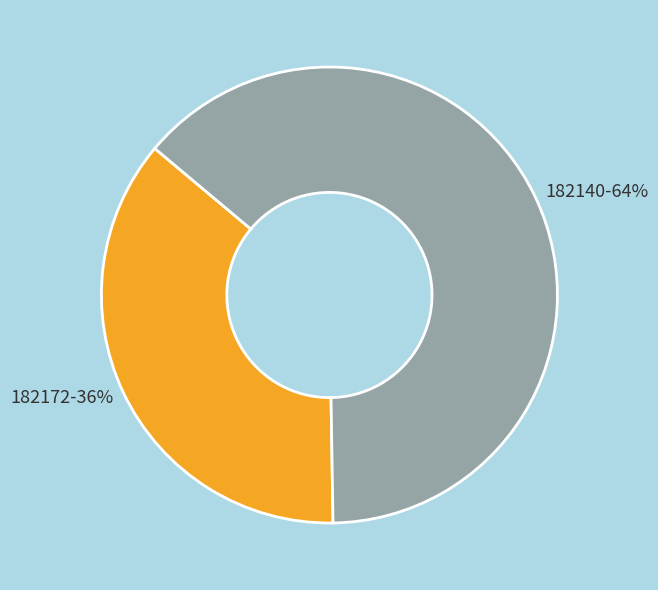

Do 182140-64% and 182172-36% together represent more than half of the pie?

Yes